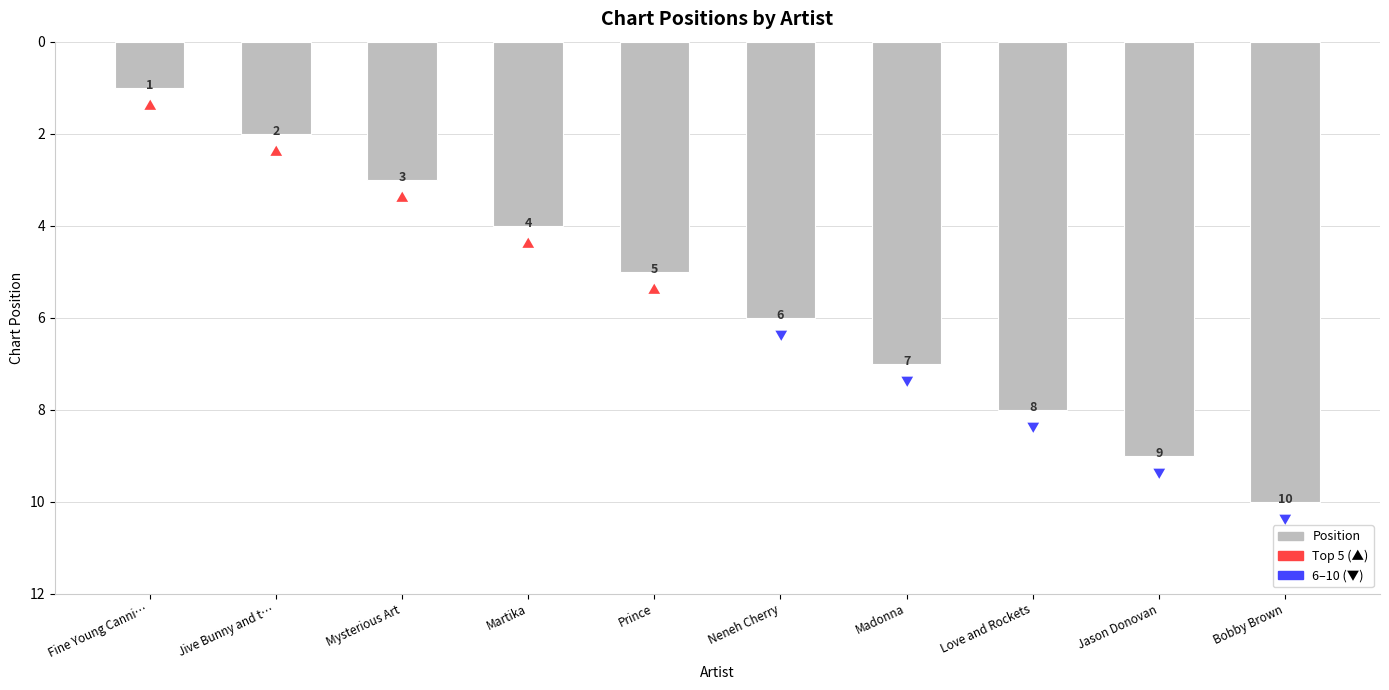

What is the difference between the maximum and minimum values?

9